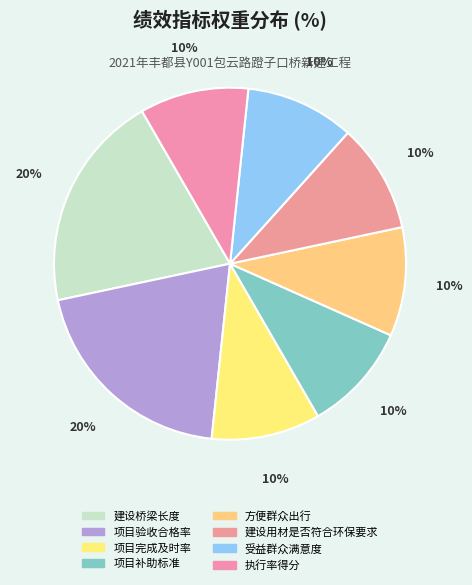

How many slices are in this pie chart?

8